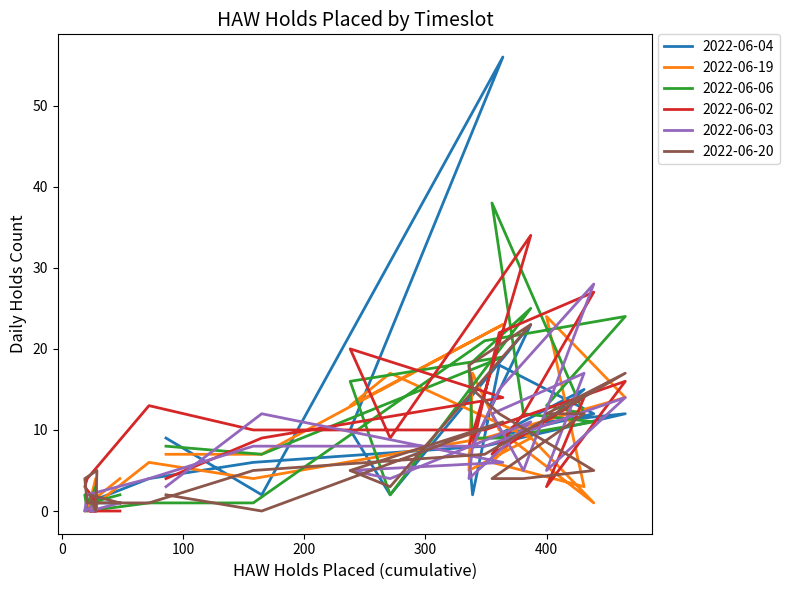

Reading left to right, what are all the values shown in this chart?

2022-06-04: 1	1	0	1	0	1	4	6	8	12	11	15	9	10	12	18	2	7	23	2	10	56	2	9
2022-06-19: 4	1	4	2	0	0	6	4	9	14	24	3	6	10	1	10	17	5	9	17	13	23	7	7
2022-06-06: 2	1	3	0	2	0	1	1	21	24	13	12	38	12	11	9	9	18	25	2	16	19	7	8
2022-06-02: 0	0	0	1	3	4	13	10	10	16	3	14	7	12	27	22	8	8	34	9	20	14	9	4
2022-06-03: 1	0	0	1	0	2	4	8	8	14	5	17	12	5	28	15	8	4	11	4	5	6	12	3
2022-06-20: 1	2	0	5	4	1	1	5	7	17	12	12	4	4	5	12	15	18	23	3	5	11	0	2